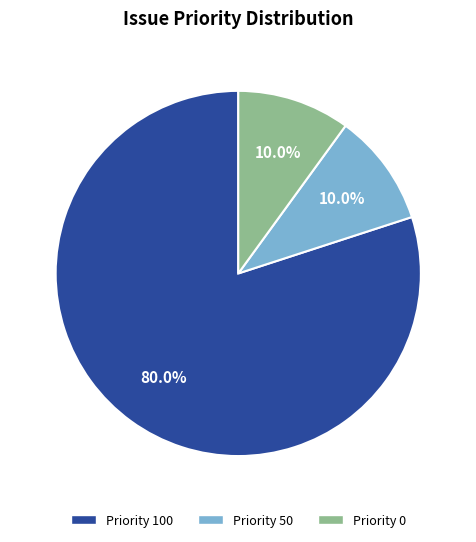

Is there a majority slice in this chart?

Yes